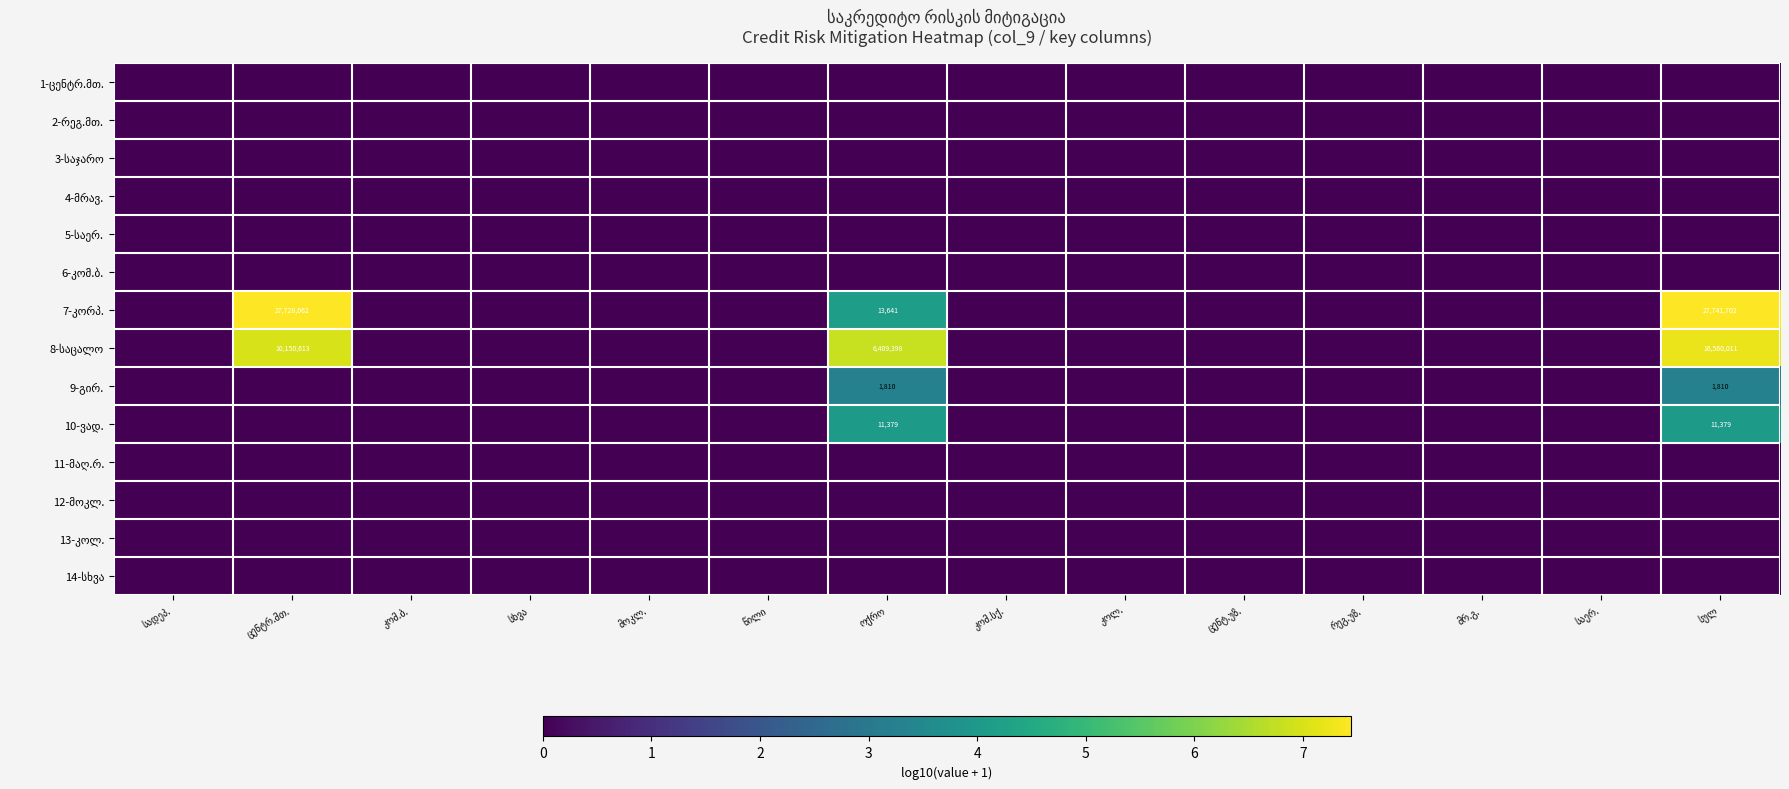

Between სხვა and წილი, which is larger?

სხვა